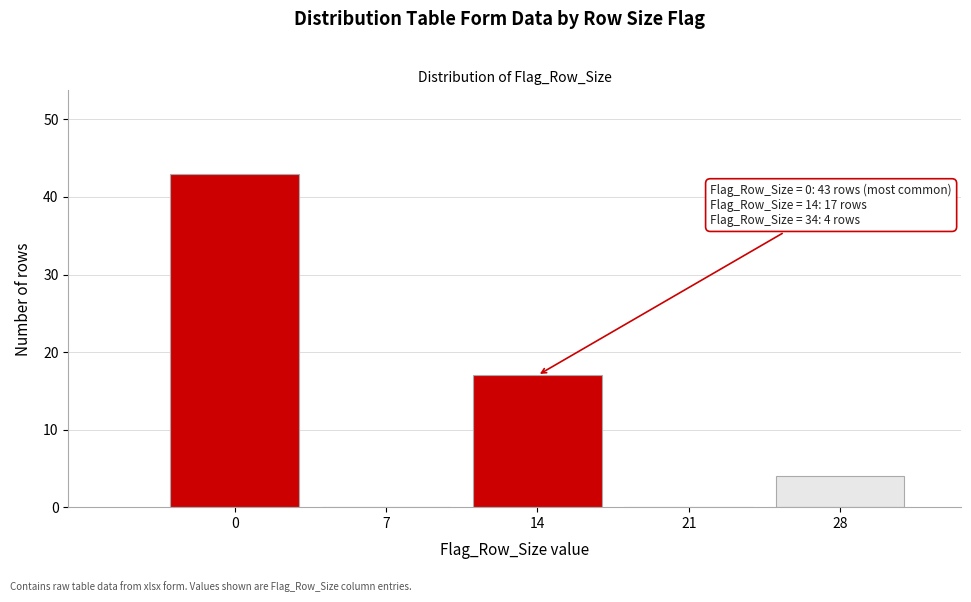

Reading left to right, extract all data points from this chart.

0=43	7=0	14=17	21=0	28=4